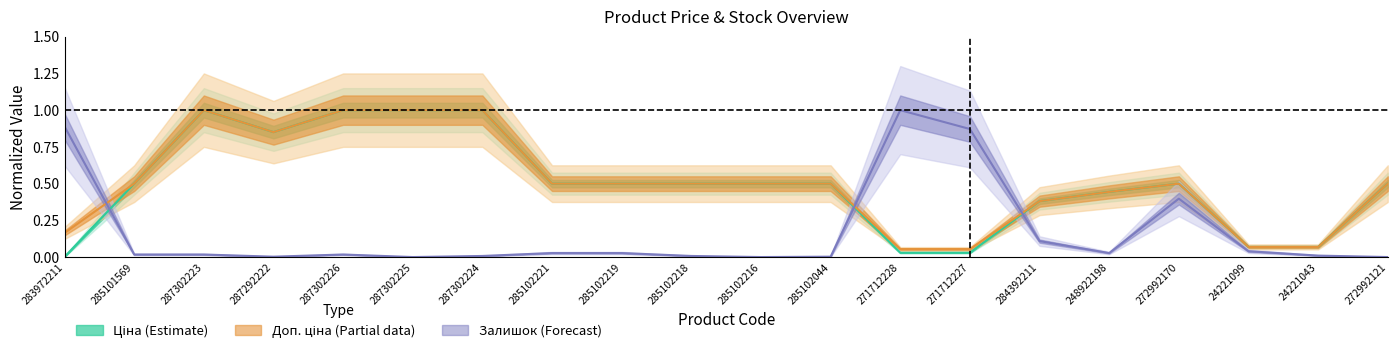

Where is Ціна nearest to the value 0?

283972211